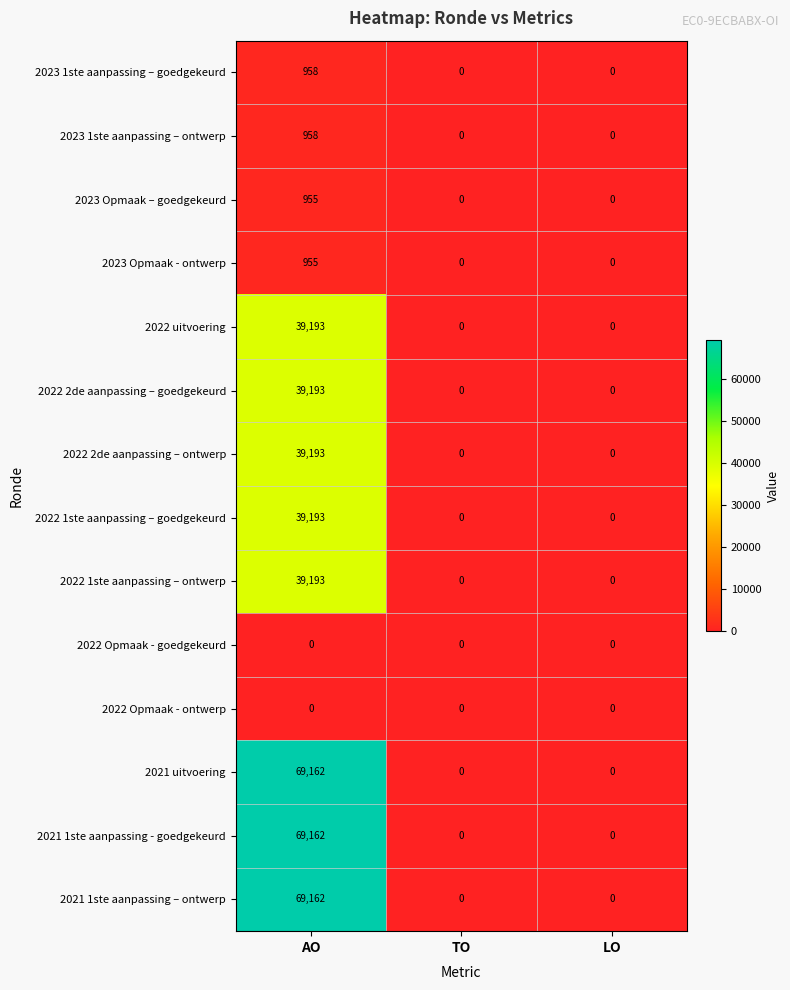

What is the approximate value of 2021 1ste aanpassing – ontwerp at AO?

69162